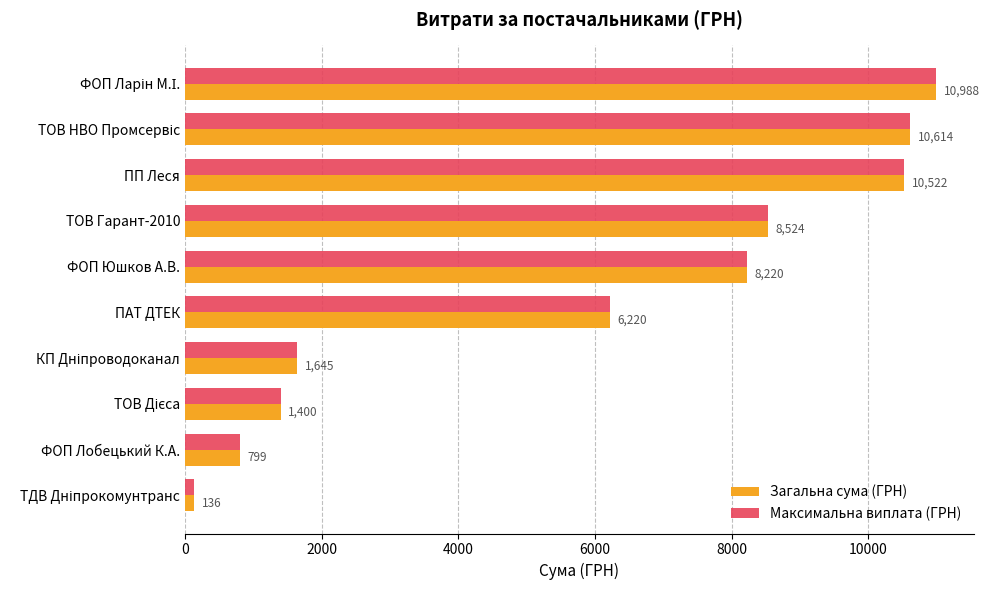

What is the minimum value shown in the chart?

135.7